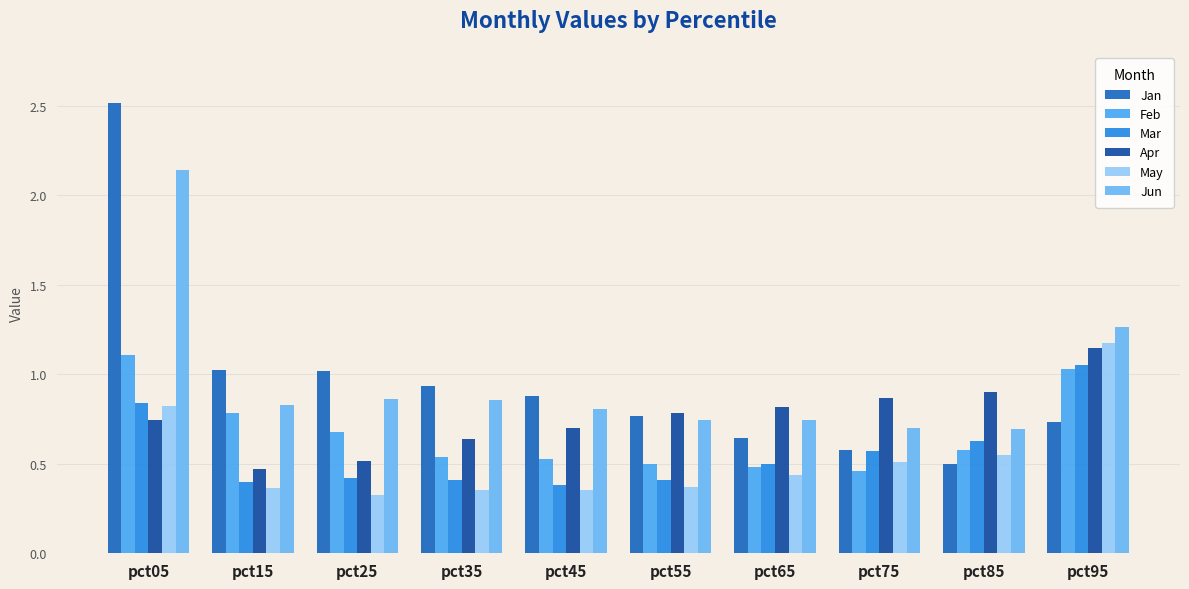

Rank the series at pct45 from highest to lowest value.

Jan, Jun, Apr, Feb, Mar, May